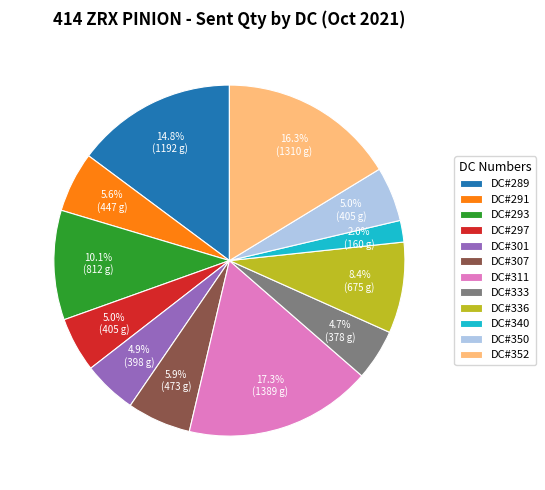

What is the smallest slice in the pie chart?

DC#340